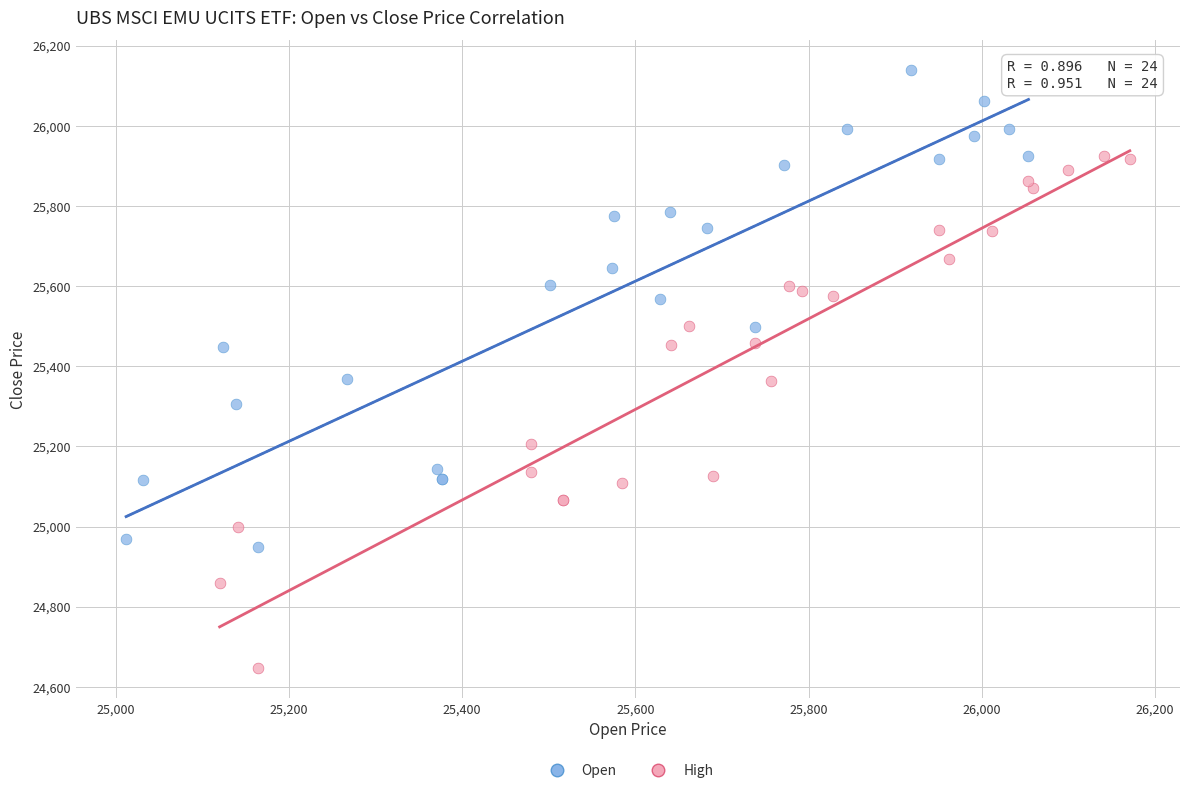

Which series has the widest spread of Y values?

High